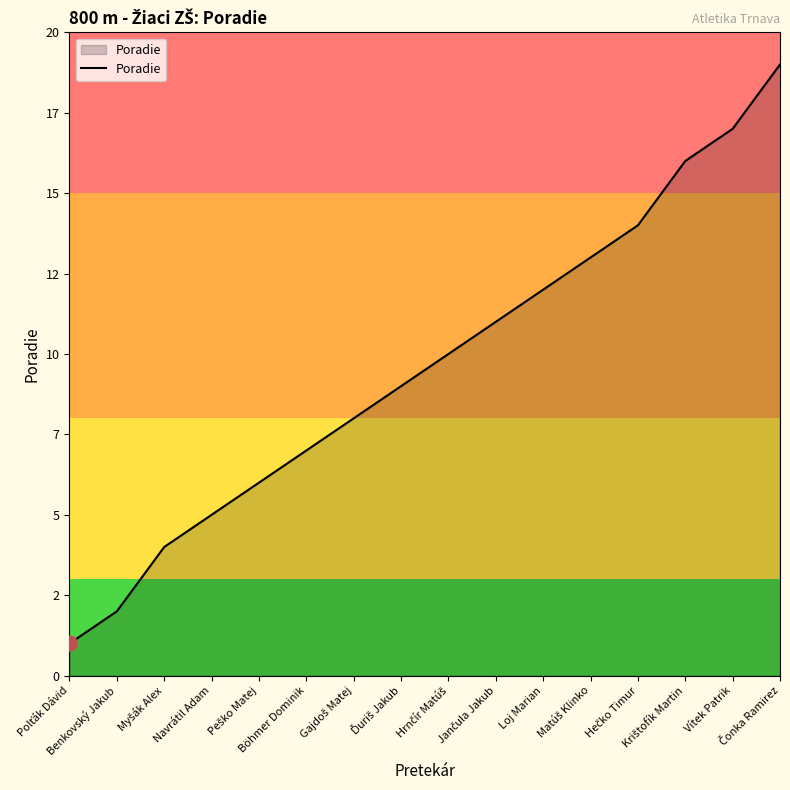

Is this an area chart (filled region under the line)?

Yes